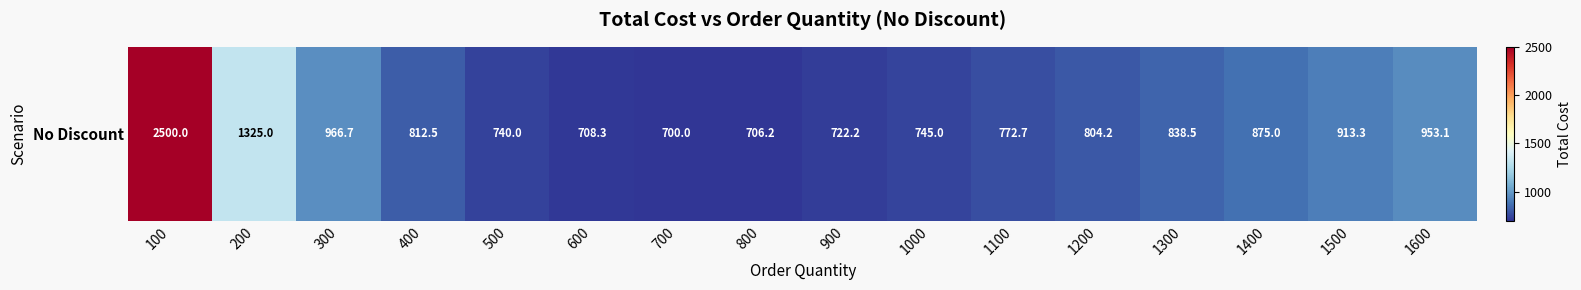

What is the smallest value displayed?

700.0